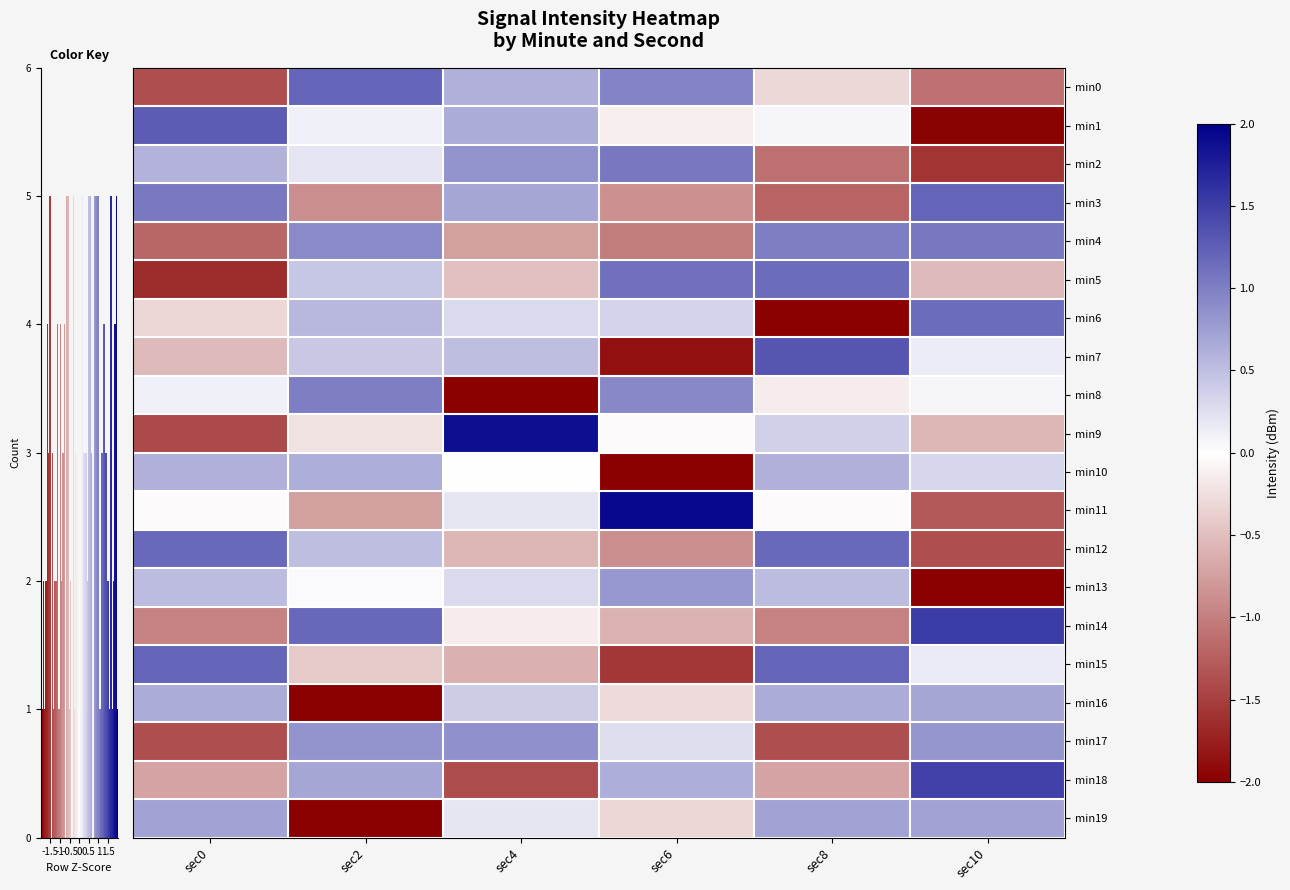

What is the difference between the highest and lowest values at -1?

3.3